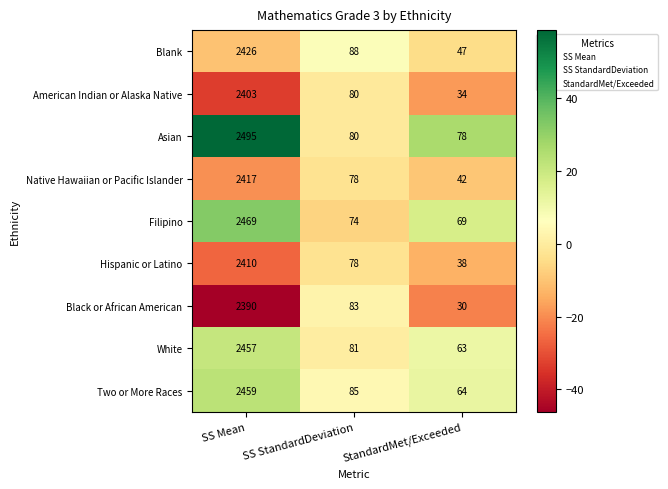

What is the difference between the White values at StandardMet/Exceeded and SS StandardDeviation?

18